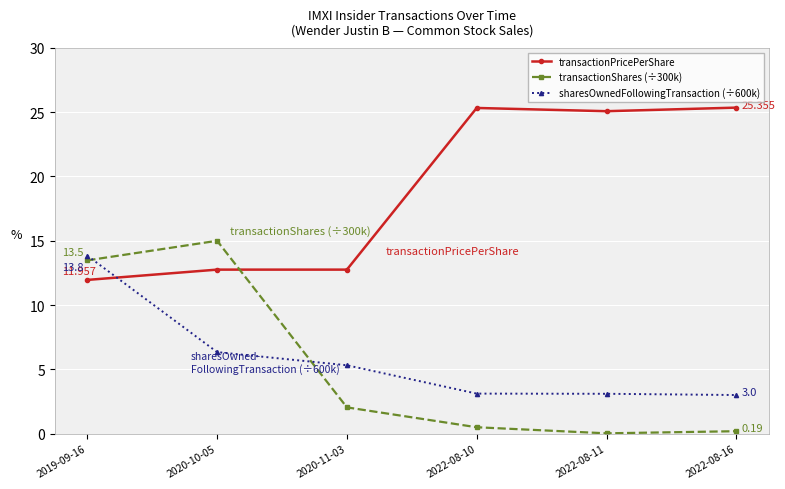

True or false: sharesOwnedFollowingTransaction (÷600k) has more than 1 interior local peaks.

False